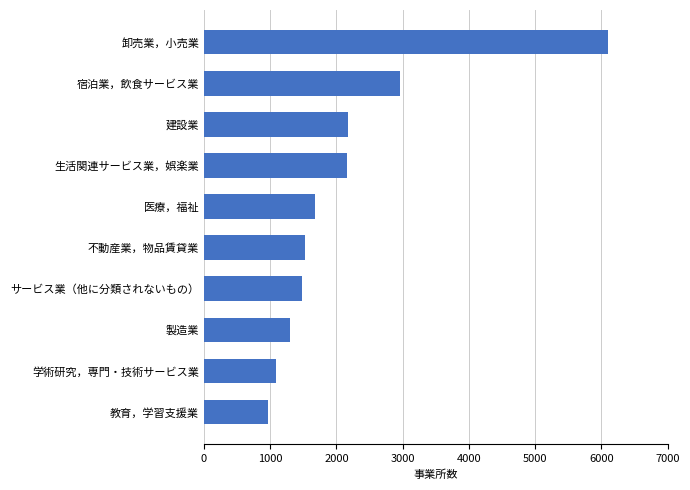

The value at 医療，福祉 is 1676. True or false?

True